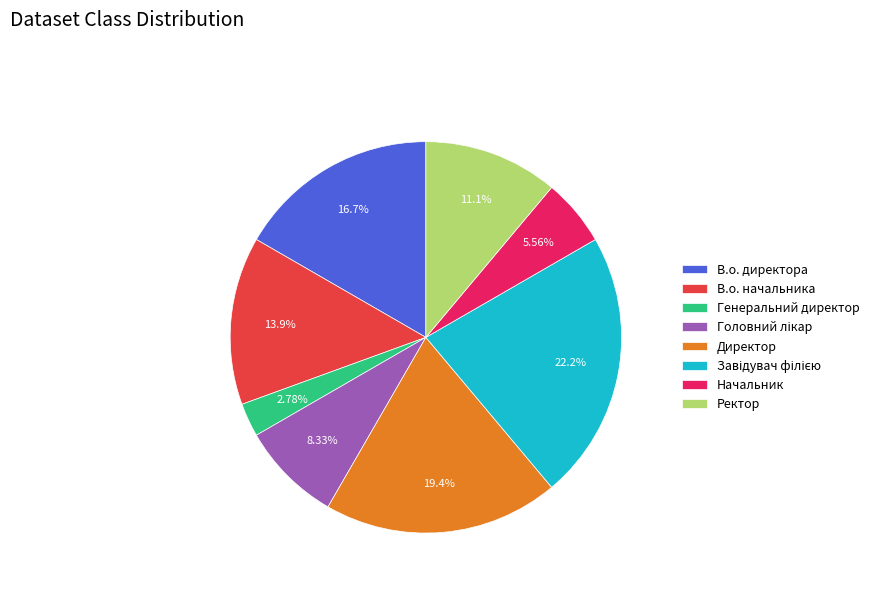

Is it true that В.о. начальника is 4% of the pie?

False